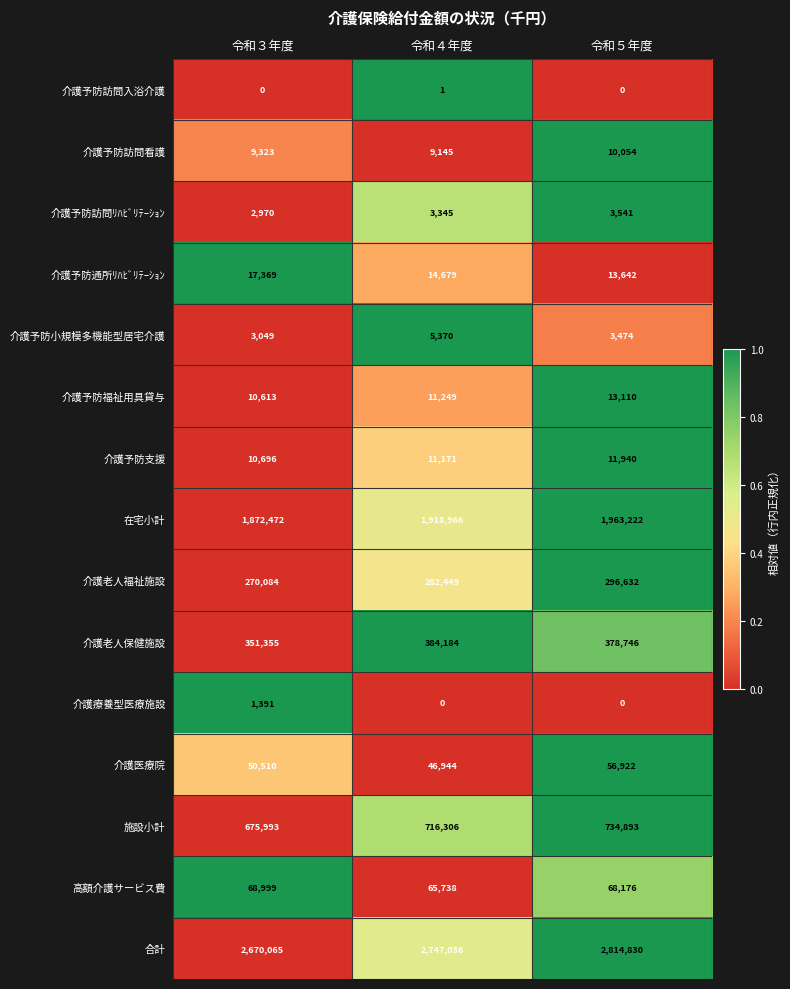

Which series has the widest spread of values?

合計